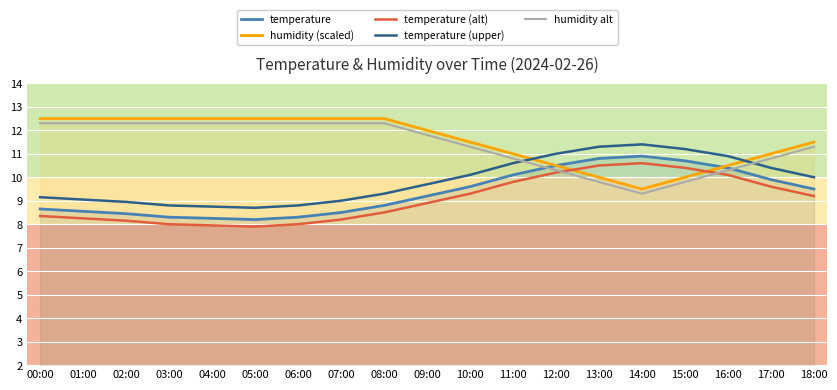

Which has a higher value, 13:00 or 03:00?

13:00